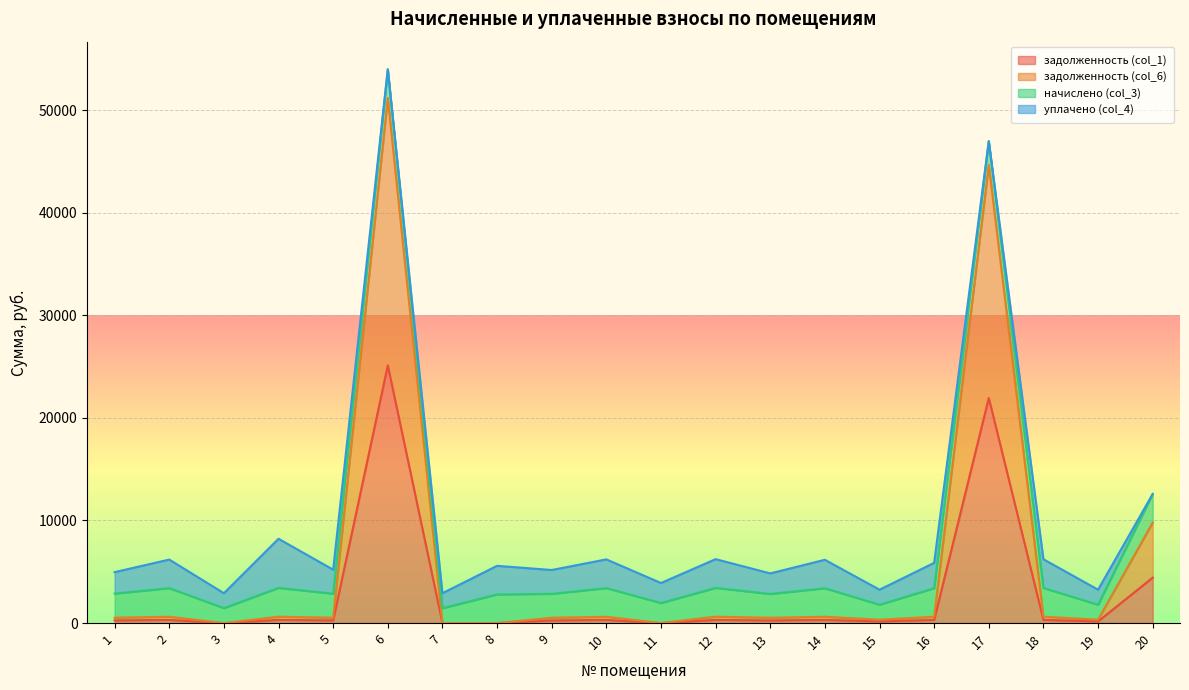

At which category does задолженность (col_1) reach its first local peak?

2